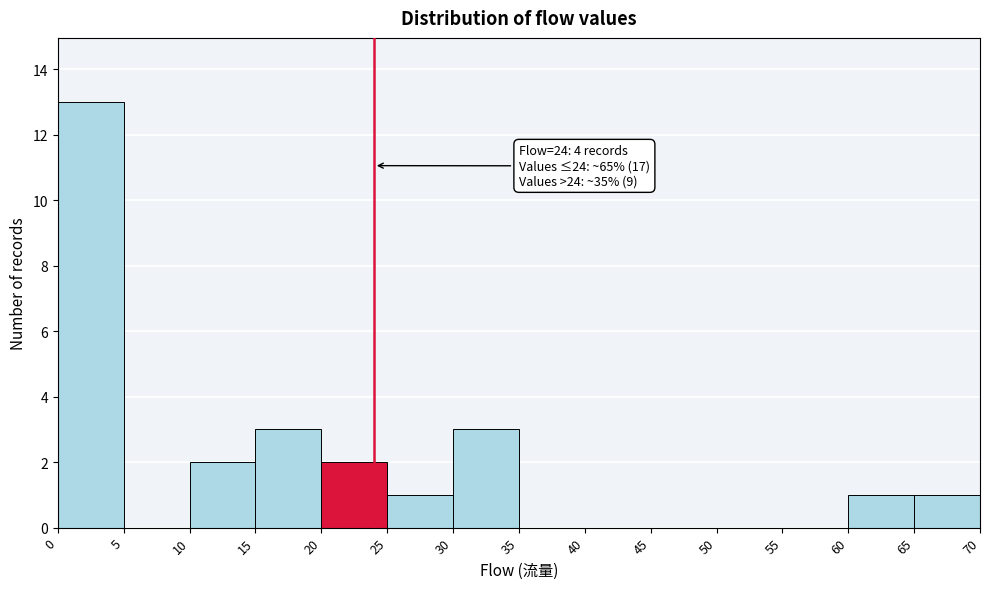

Over which range of the x-axis is the bar tallest?

0 to 5